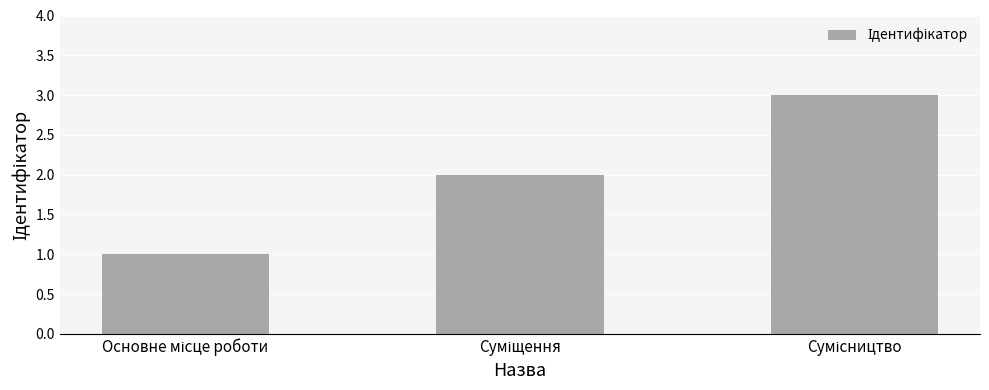

What is the sum of all values?

6